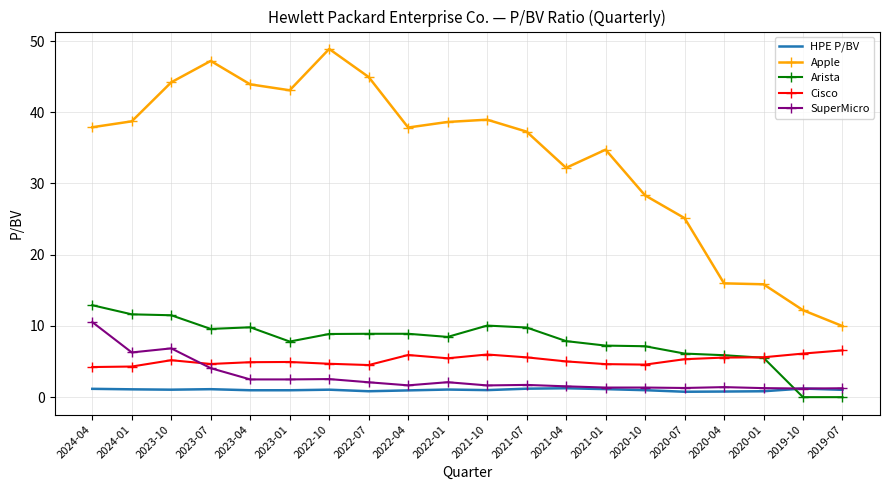

What is the average value of the Cisco series?

5.2